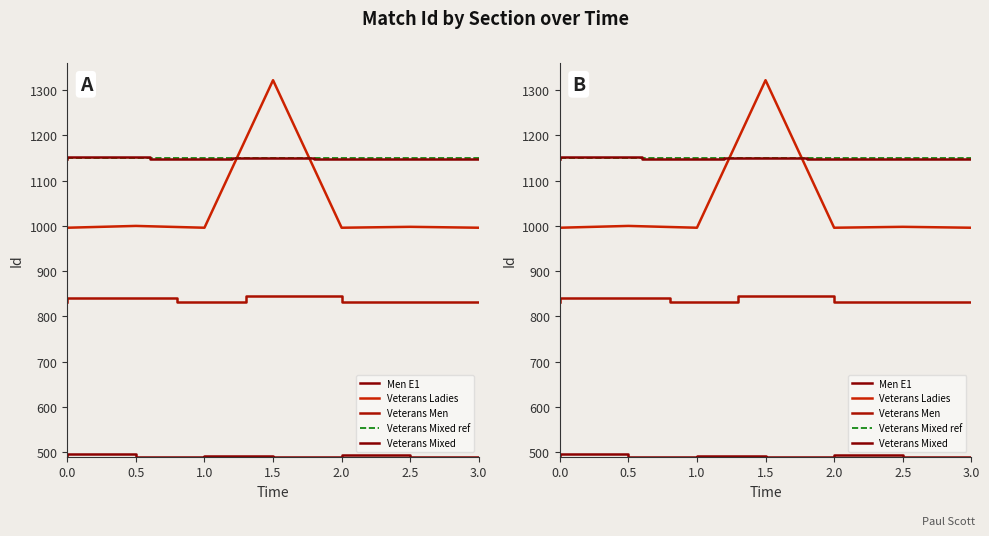

Which series has the largest total across all categories?

Veterans Mixed